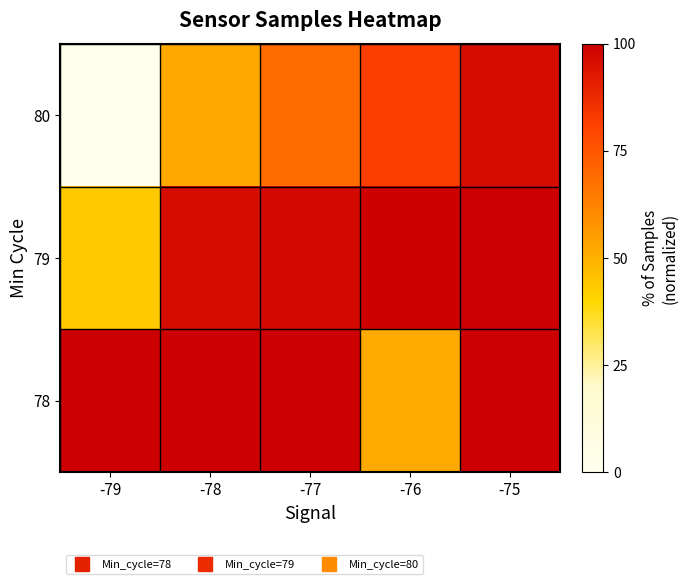

Reading right to left, transcribe all the data shown in this chart.

78: -75=99.8	-76=51.6	-77=99.6	-78=99.8	-79=100.0
79: -75=100.0	-76=99.6	-77=97.0	-78=96.3	-79=43.6
80: -75=96.5	-76=81.7	-77=69.0	-78=52.1	-79=0.0